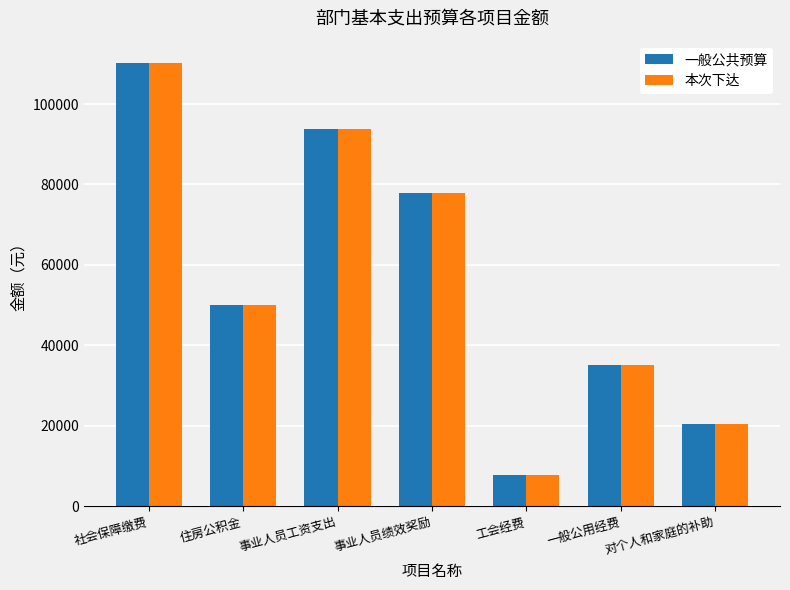

What position from the right is 事业人员绩效奖励?

4